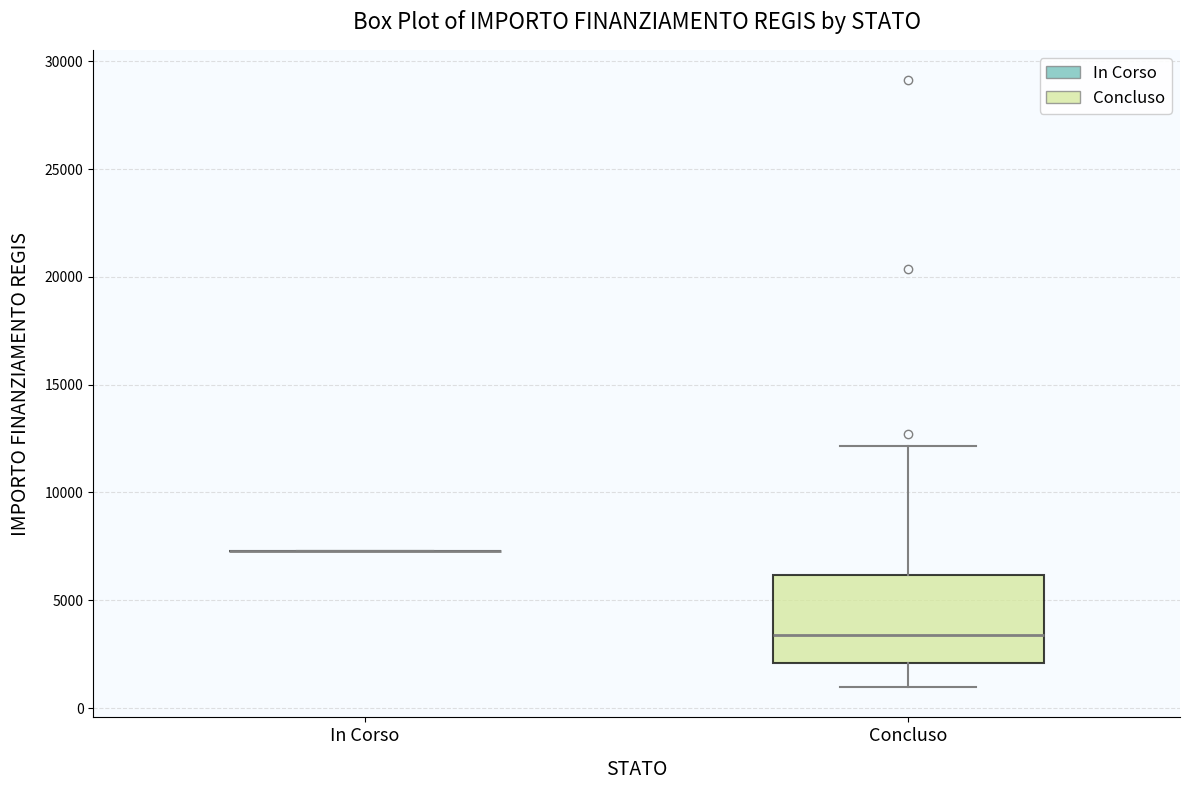

Which box is the tallest, from its lower edge to its upper edge?

Concluso